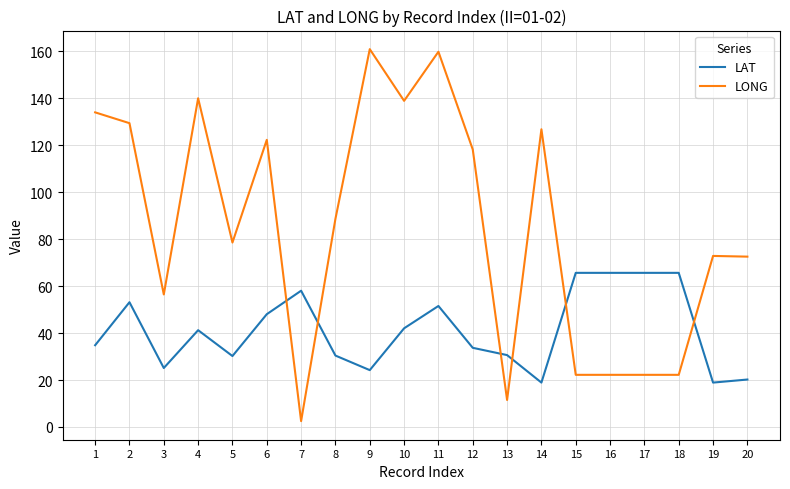

What is the average value of the LAT series?

41.2